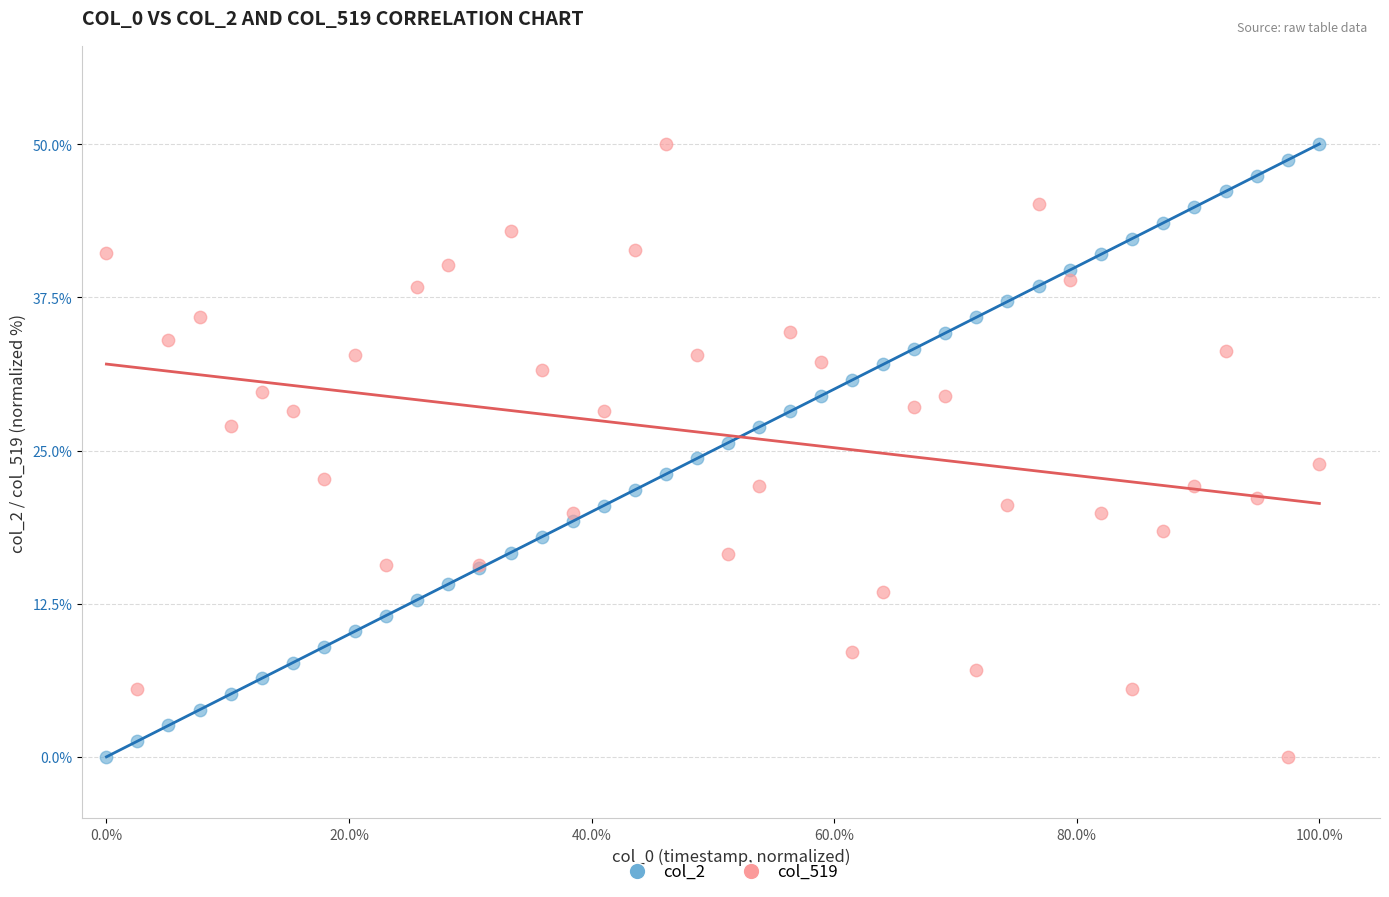

What is the X range (max minus min) for the scatter plot?

1.0